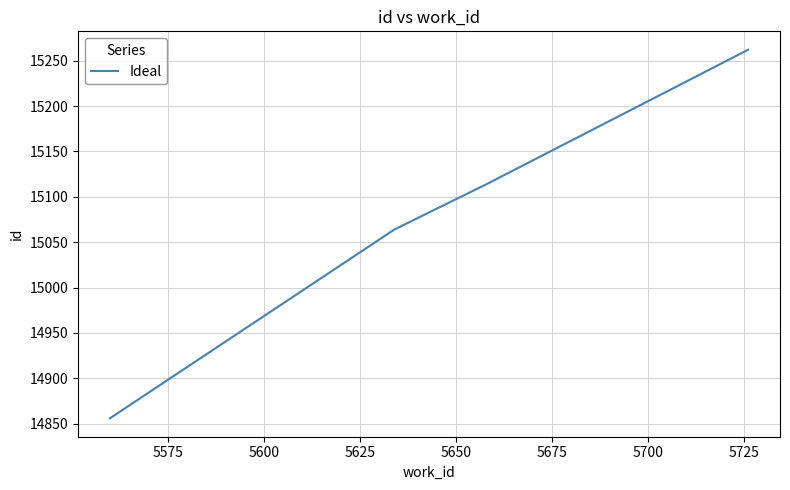

What is the sum of all values?

60296